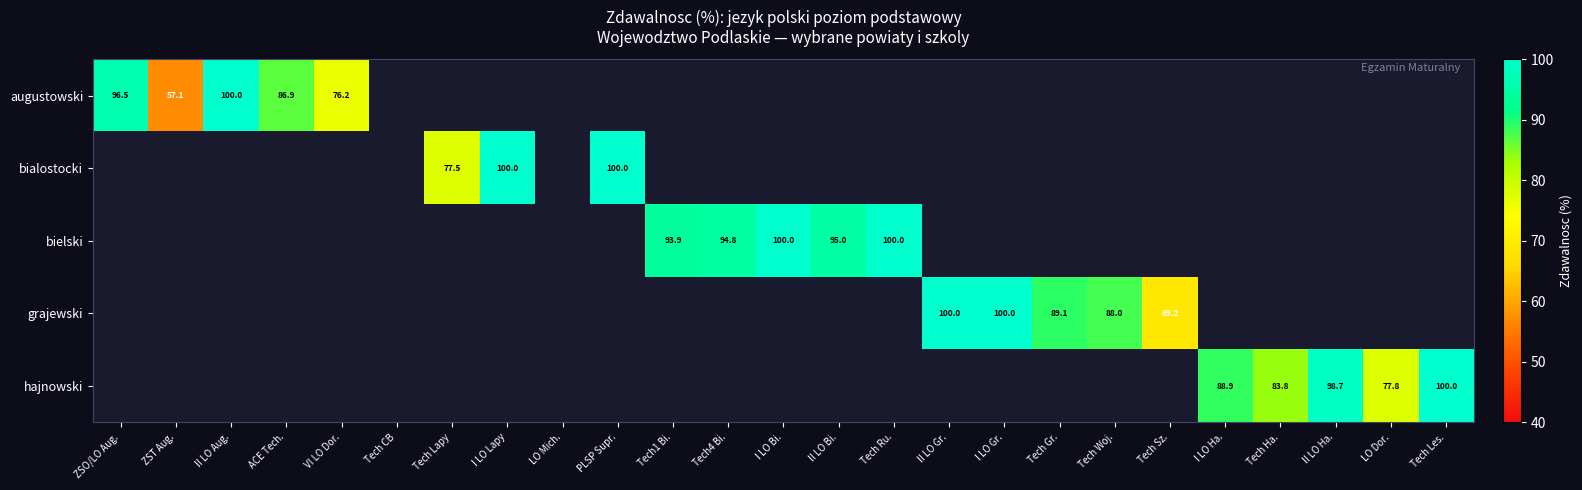

Is it true that hajnowski equals 88.9 at I LO Ha.?

True